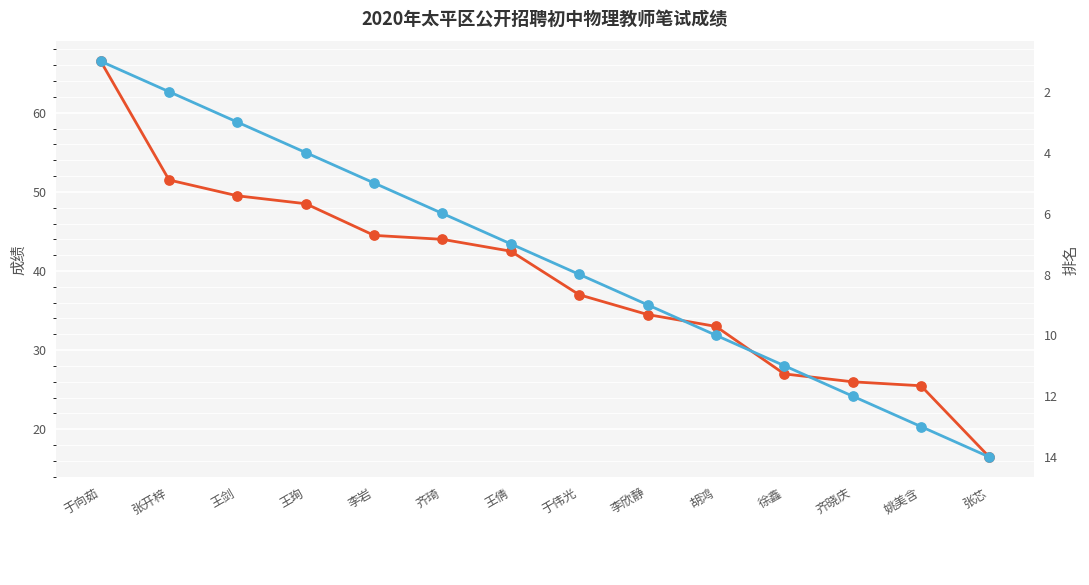

Which series has the largest total across all categories?

成绩